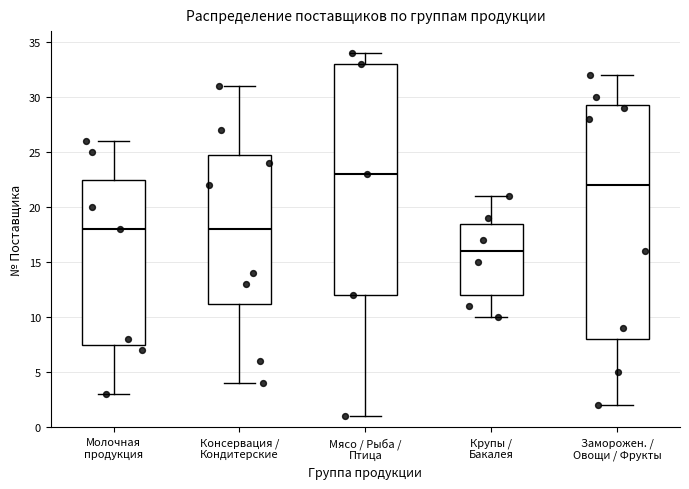

Where is the lower edge of the box for Мясо / Рыба / Птица on the y-axis? The values are not printed on the chart, so give them approximately, as read against the axis.

12.0